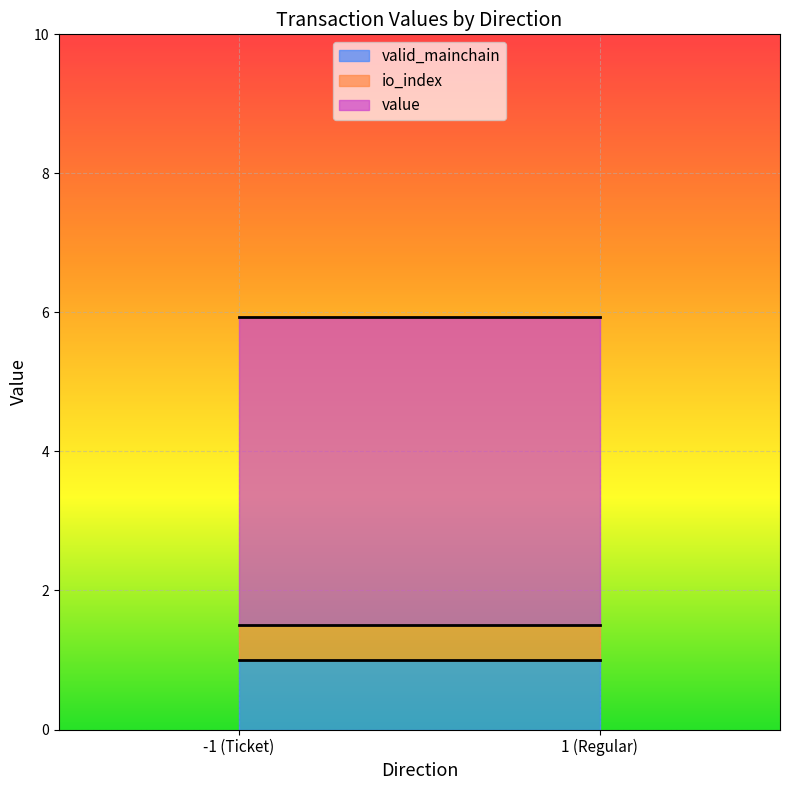

The valid_mainchain series shows 1.0 at 1 (Regular). True or false?

True